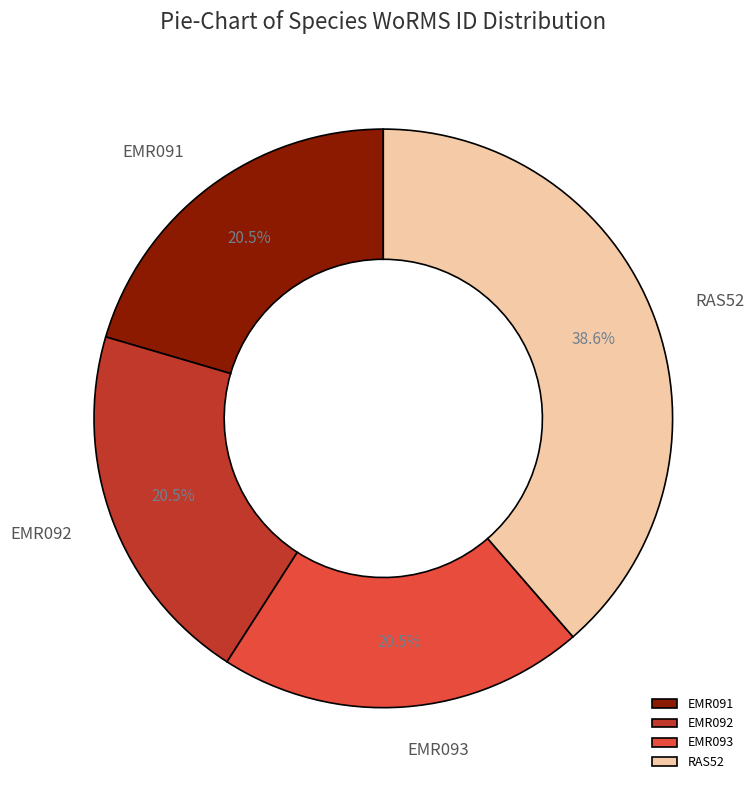

Does EMR092 represent more than half of the total?

No